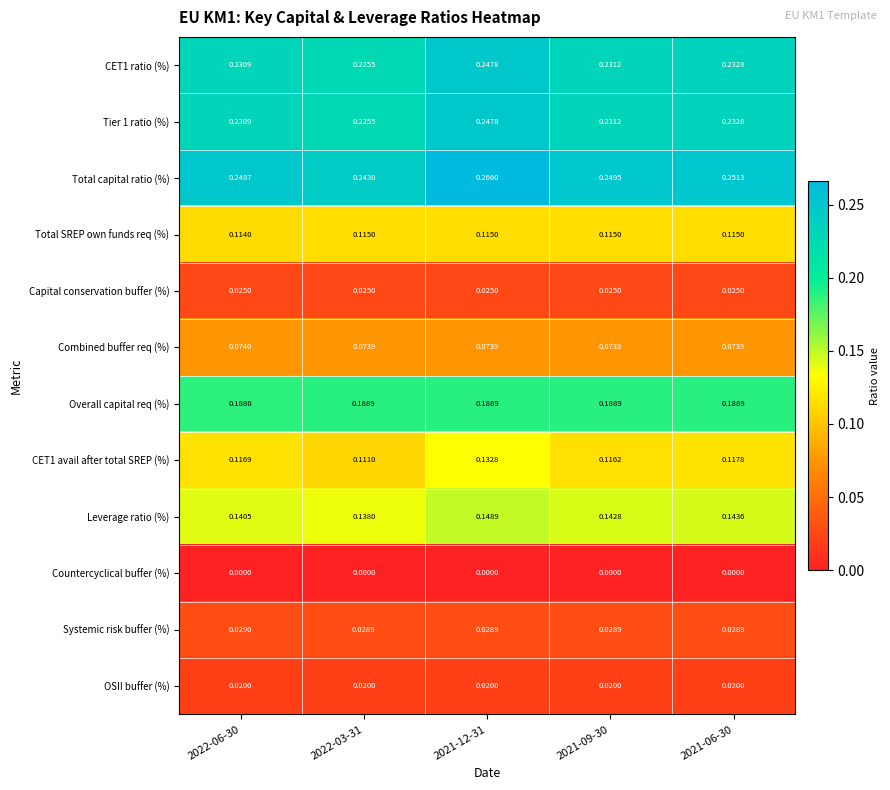

Which series changed the most between 2022-03-31 and 2021-06-30?

Total capital ratio (%)